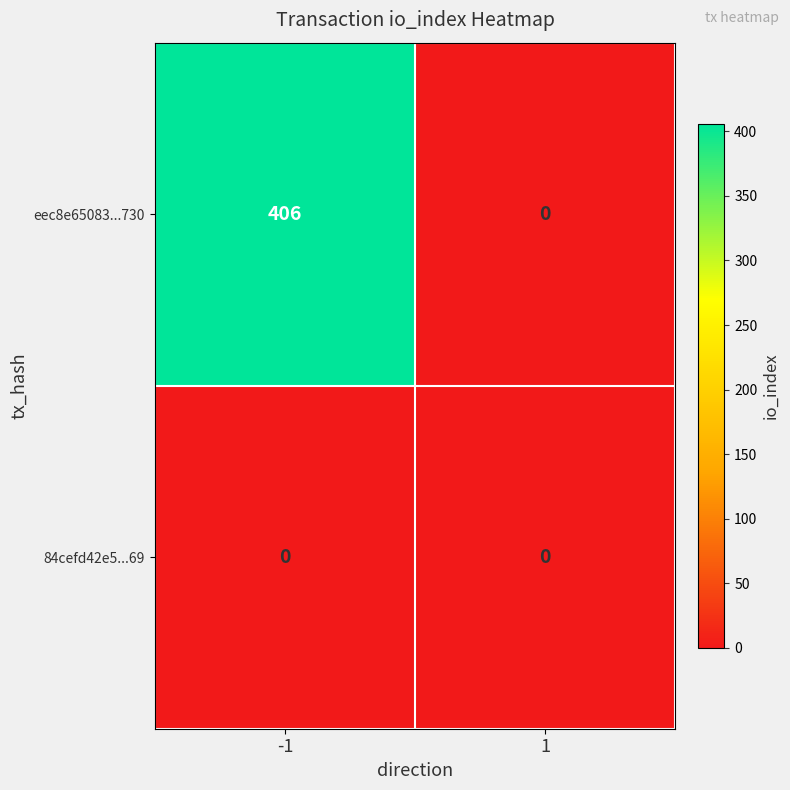

What is the approximate value of eec8e65083...730 at -1?

406